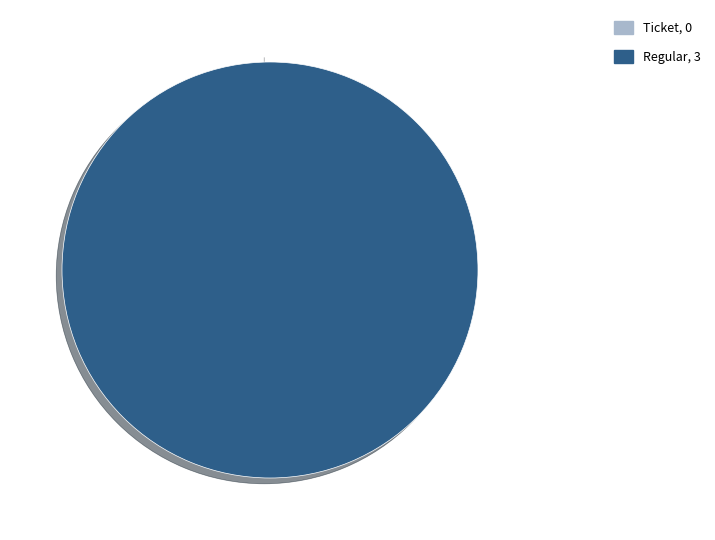

What is the largest slice in the pie chart?

Regular